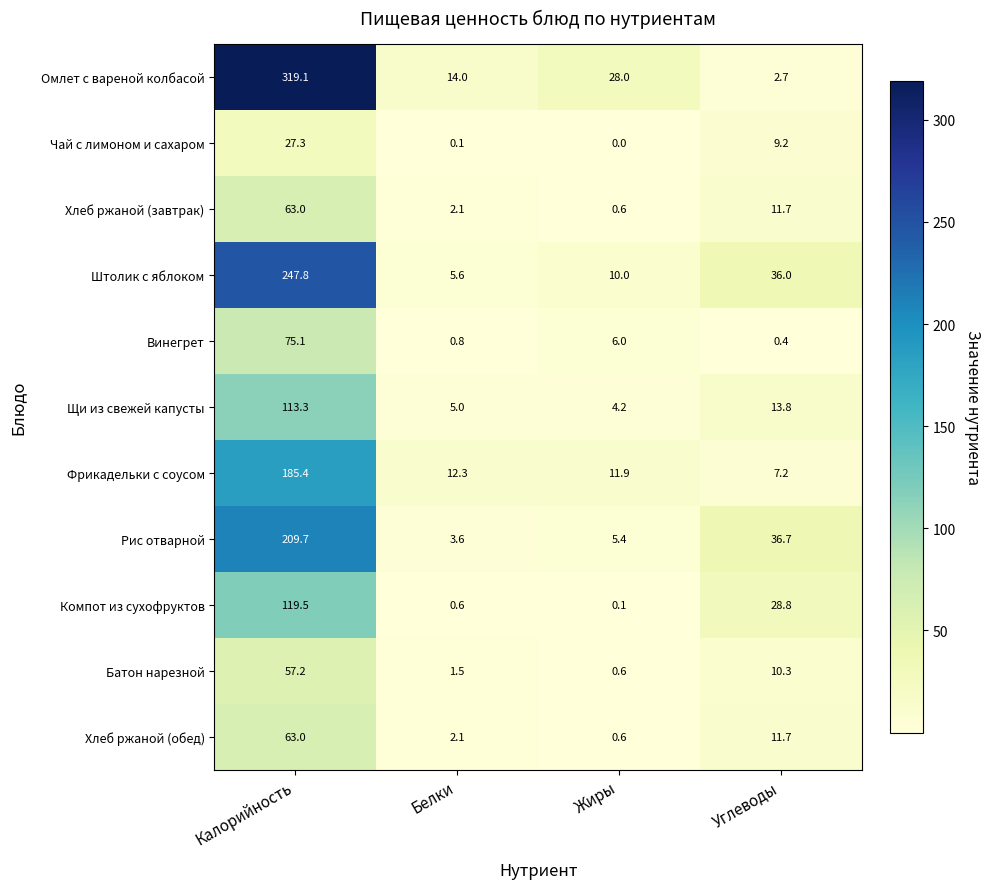

The Батон нарезной series shows 57.2 at Калорийность. True or false?

True